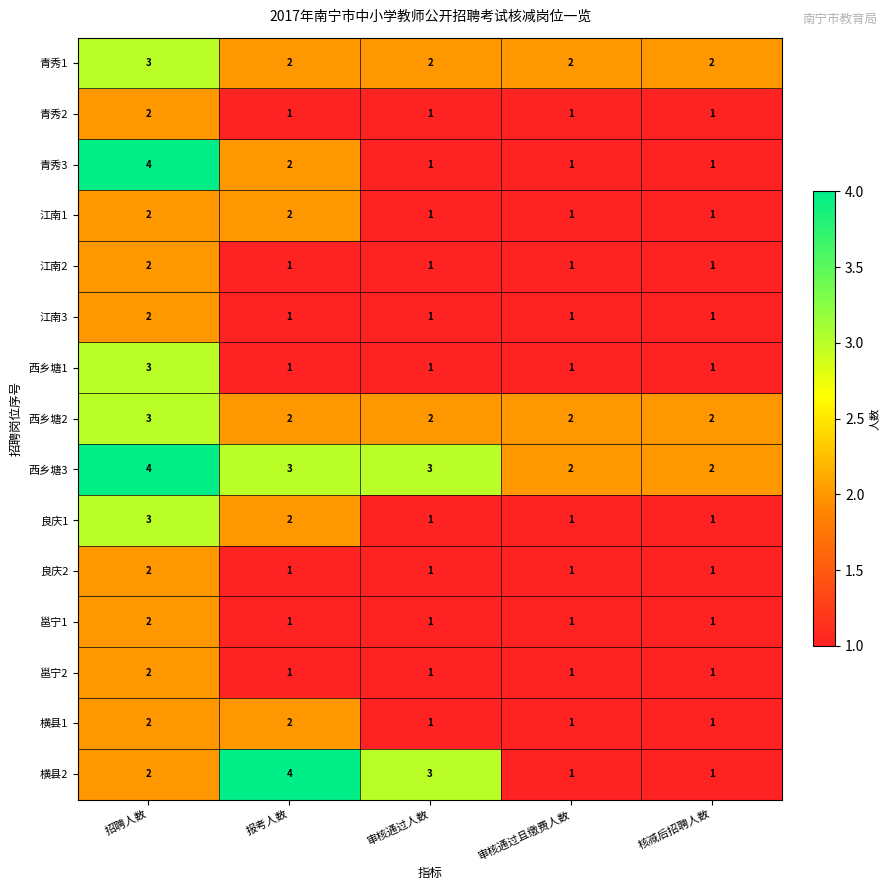

Which series changed the most between 招聘人数 and 审核通过人数?

青秀3